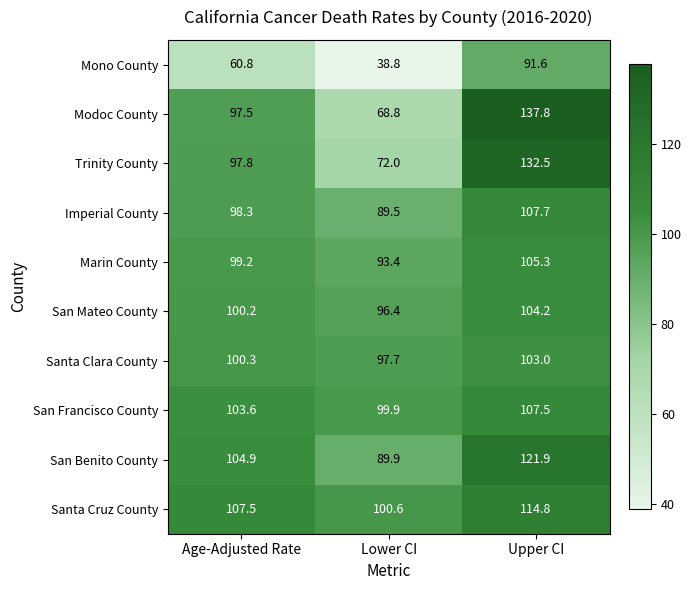

At how many categories does at least one series exceed 43?

3